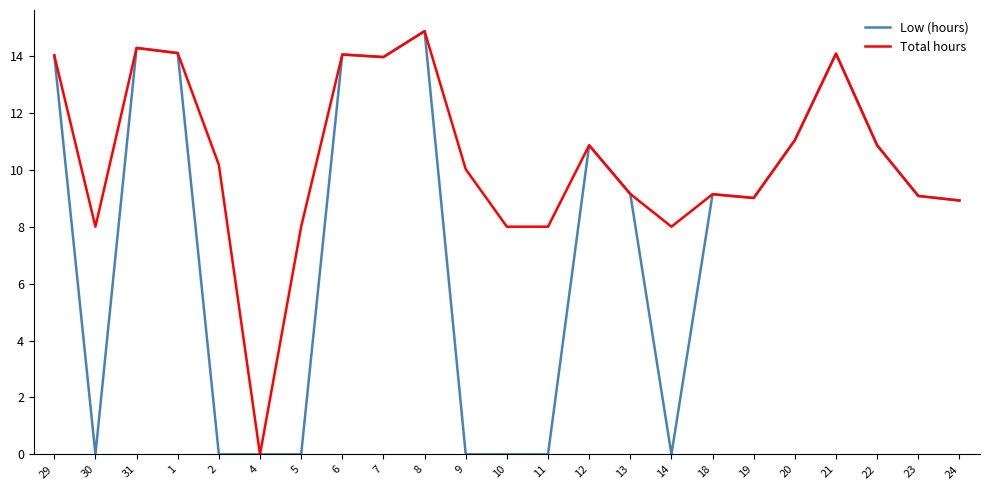

The value of Total hours at 2 is 3.9. True or false?

False